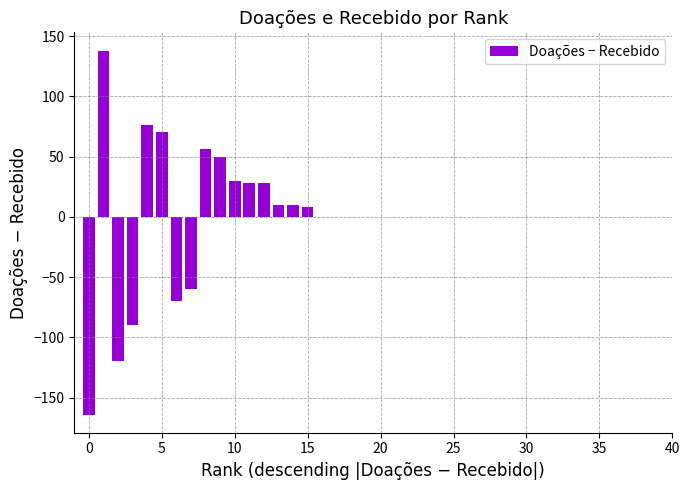

Are the bars horizontal?

No